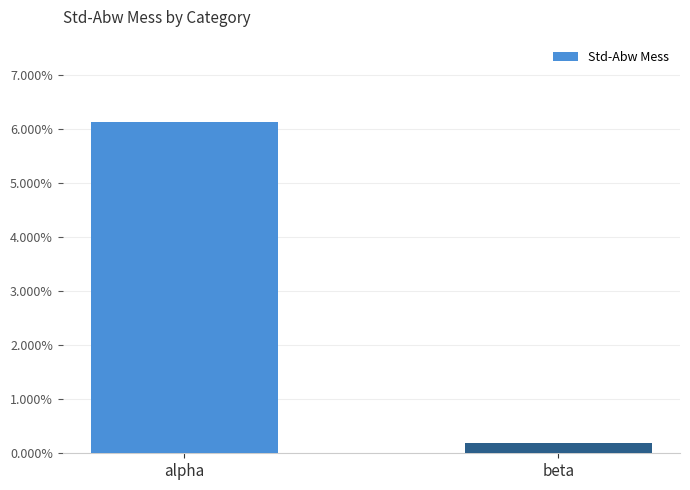

Does the chart contain any negative values?

No